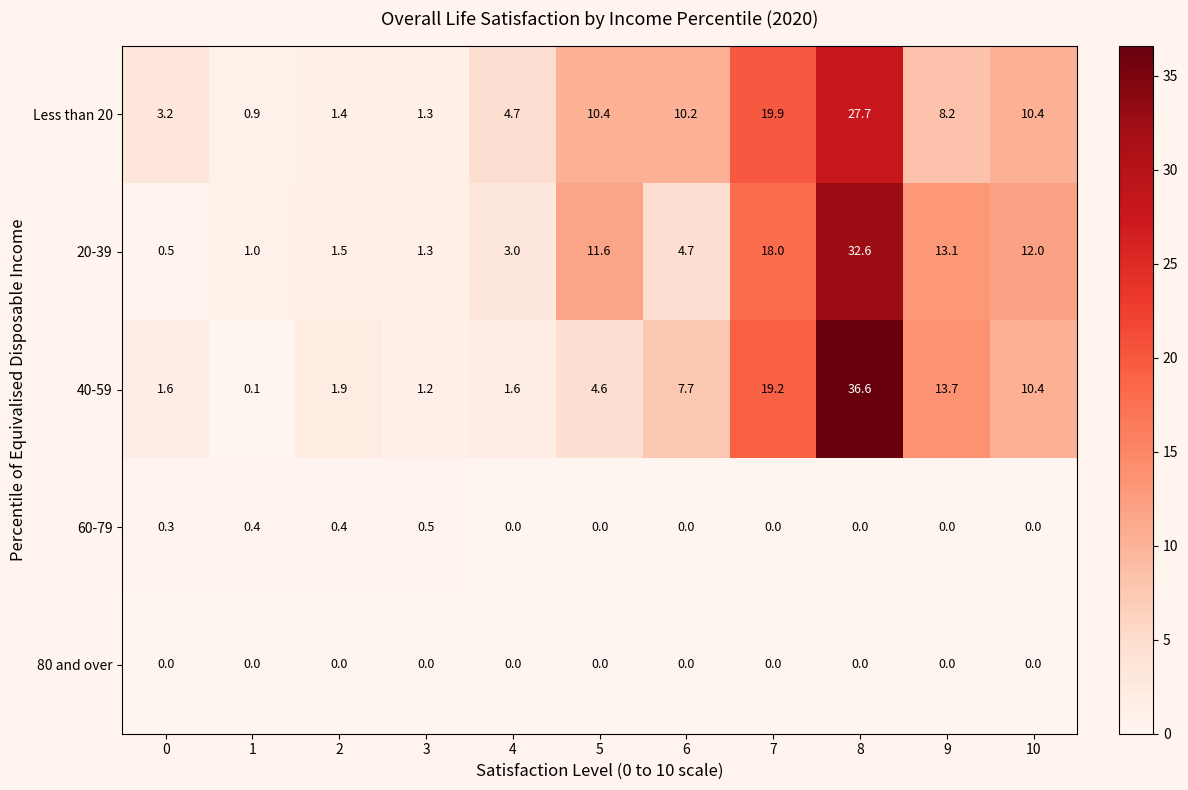

What is the spread (max minus min) of values at 3?

1.3